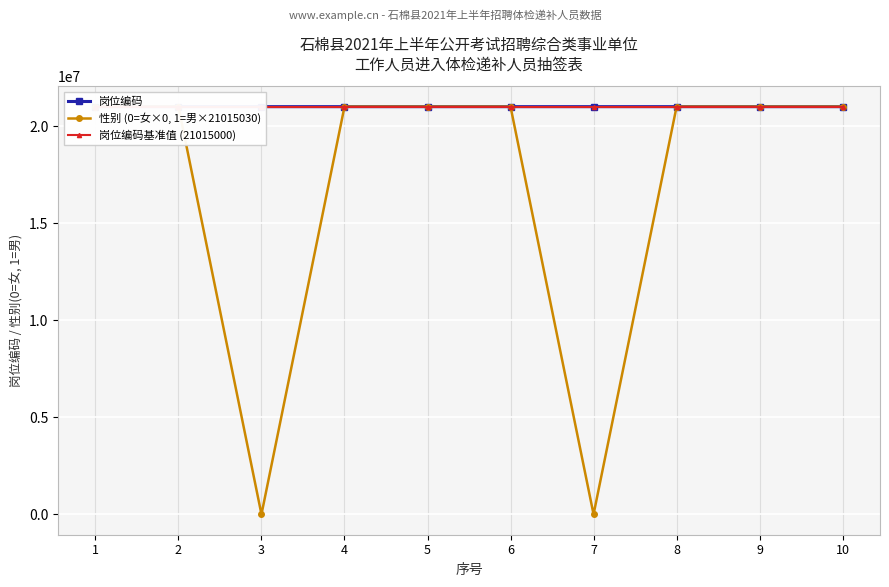

At which label does 岗位编码 reach its minimum?

1